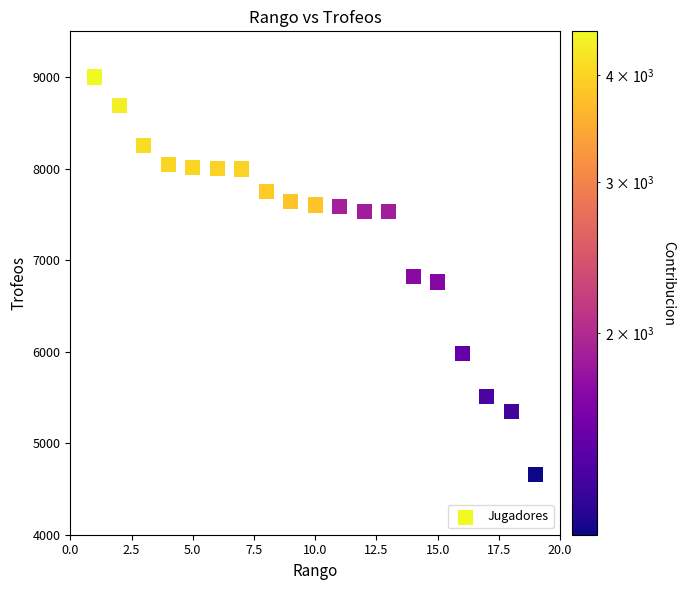

What is the range of X values (max minus min)?

18